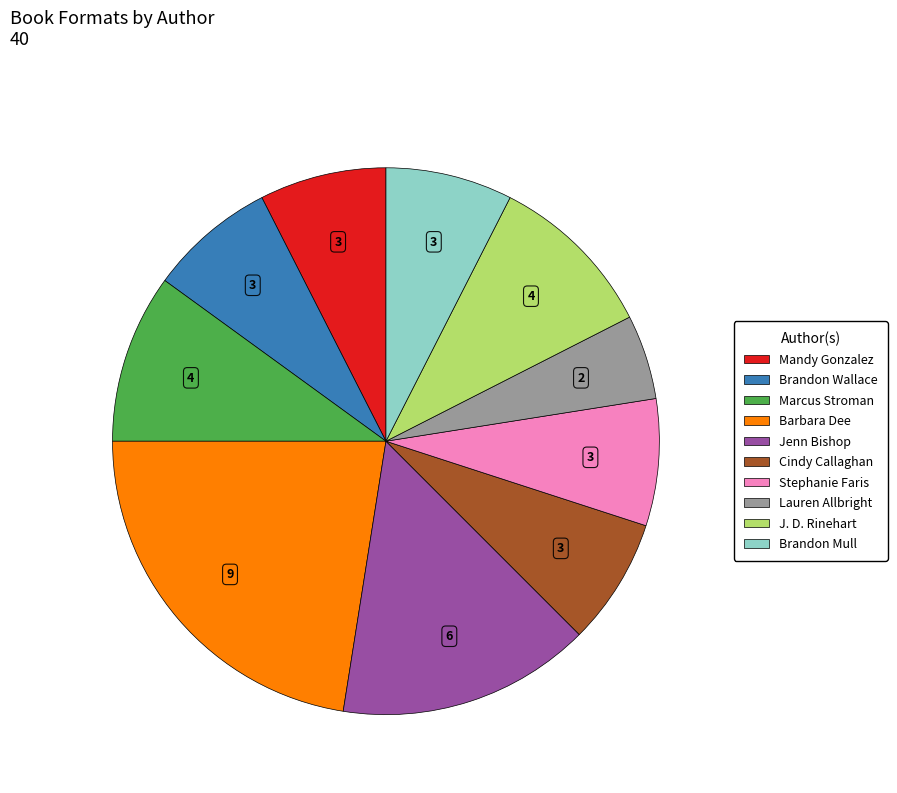

What is the largest slice in the pie chart?

Barbara Dee